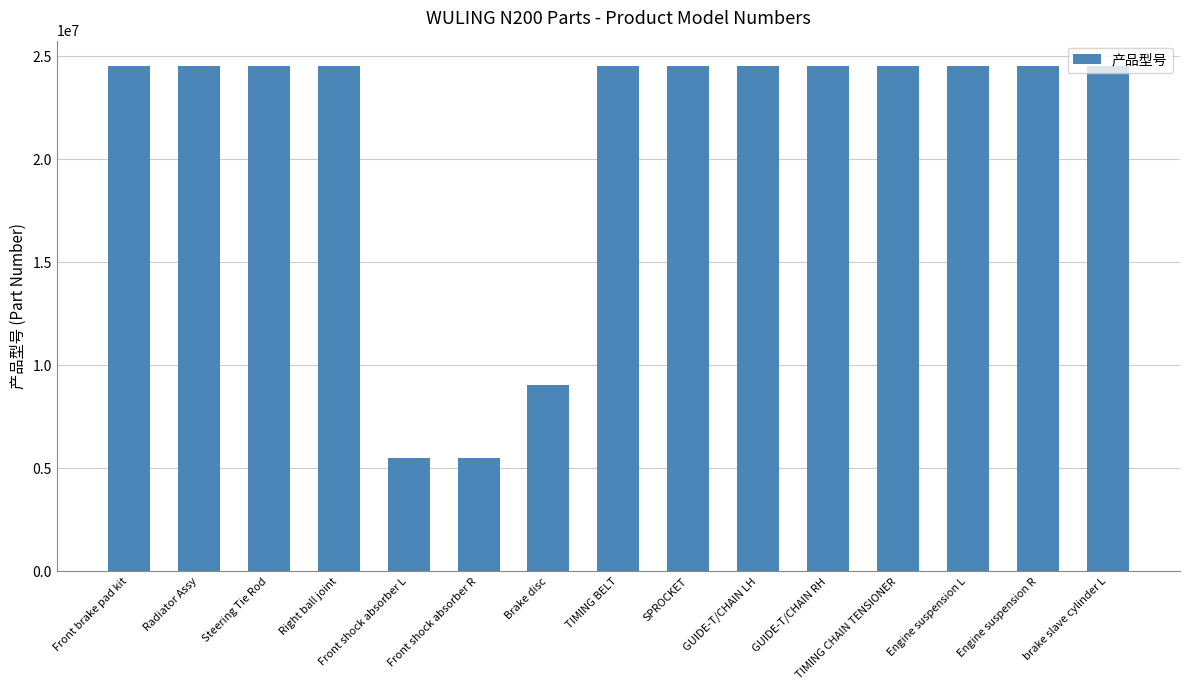

What is the sum of all values?

314304110